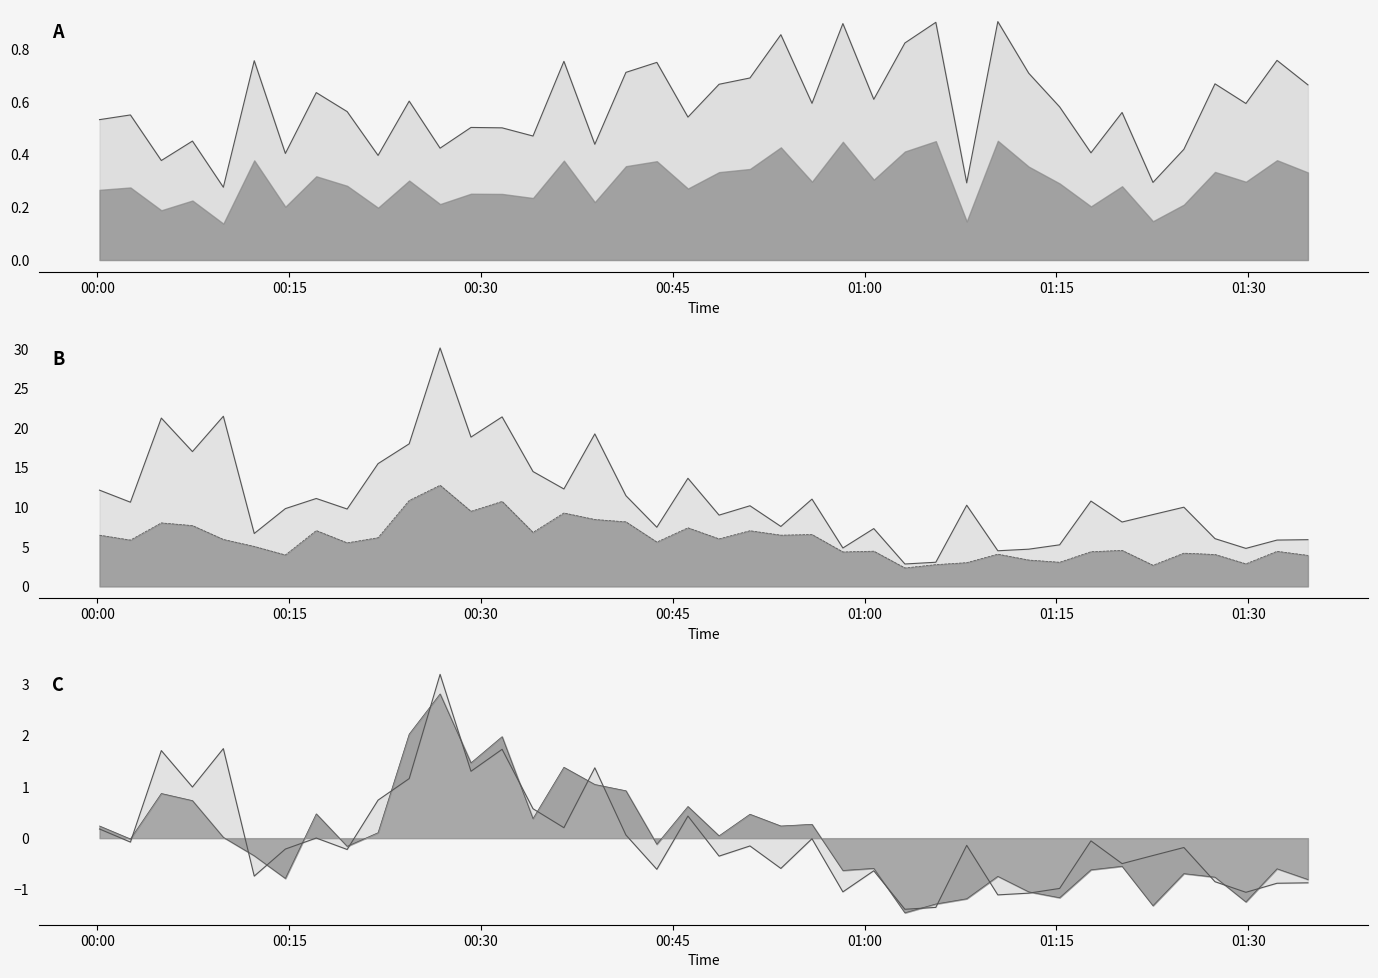

What is the minimum value shown in the chart?

-1.5